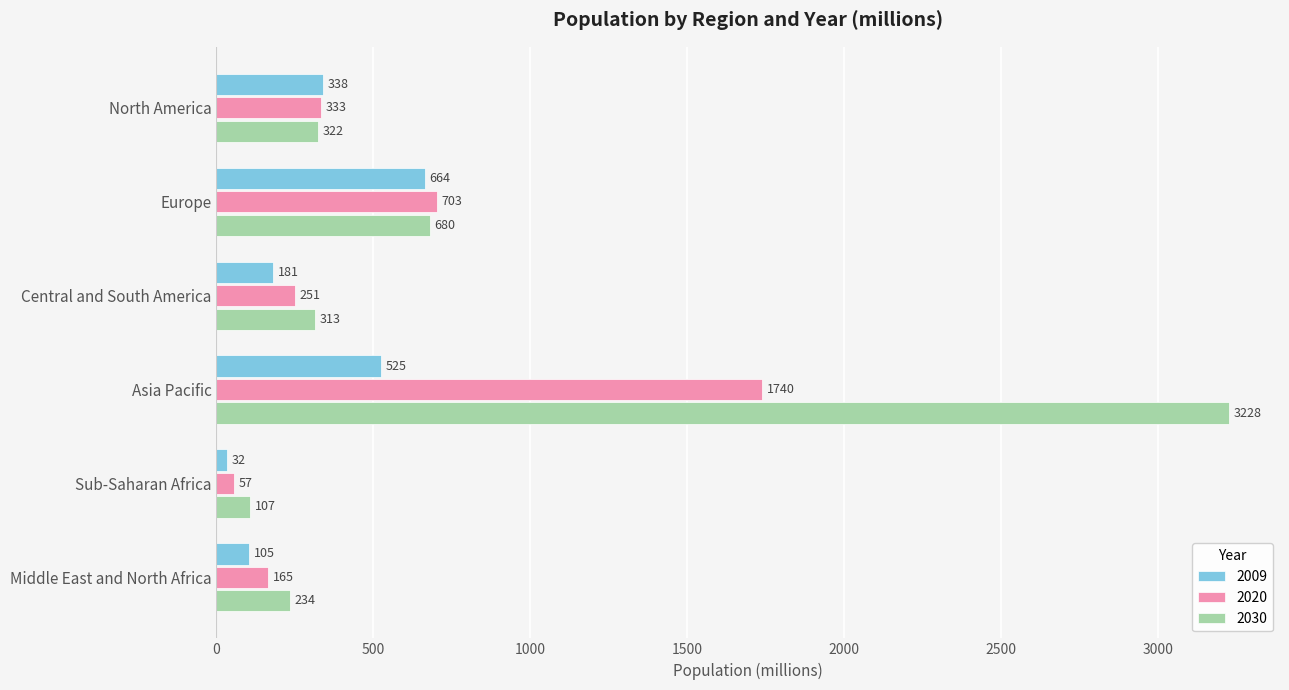

List the series in order of their peak value, highest first.

2030, 2020, 2009